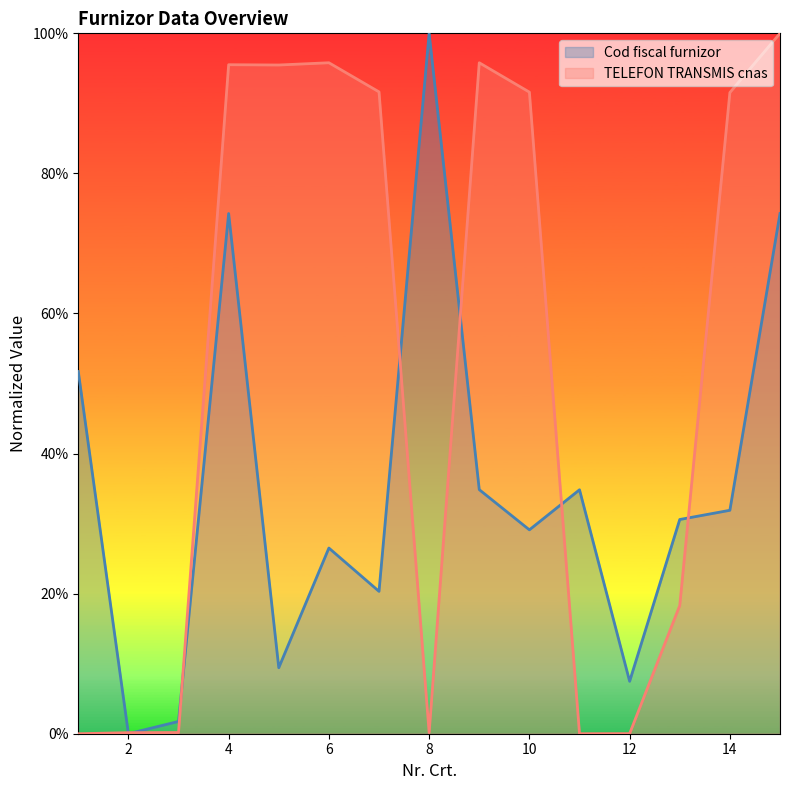

Between 6 and 14, which series saw the biggest shift?

Cod fiscal furnizor